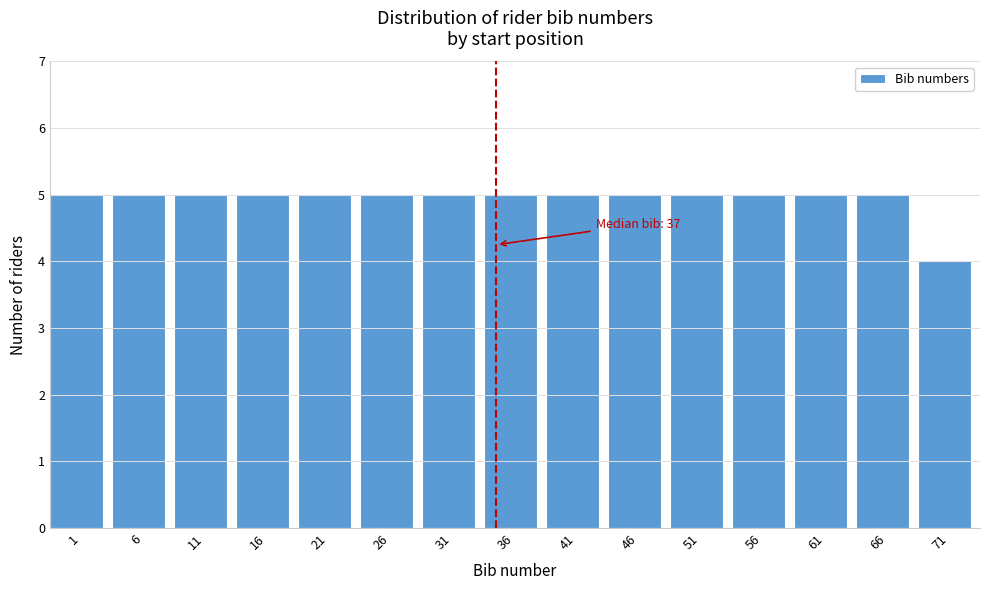

Reading left to right, extract all data points from this chart.

1=5	6=5	11=5	16=5	21=5	26=5	31=5	36=5	41=5	46=5	51=5	56=5	61=5	66=5	71=4